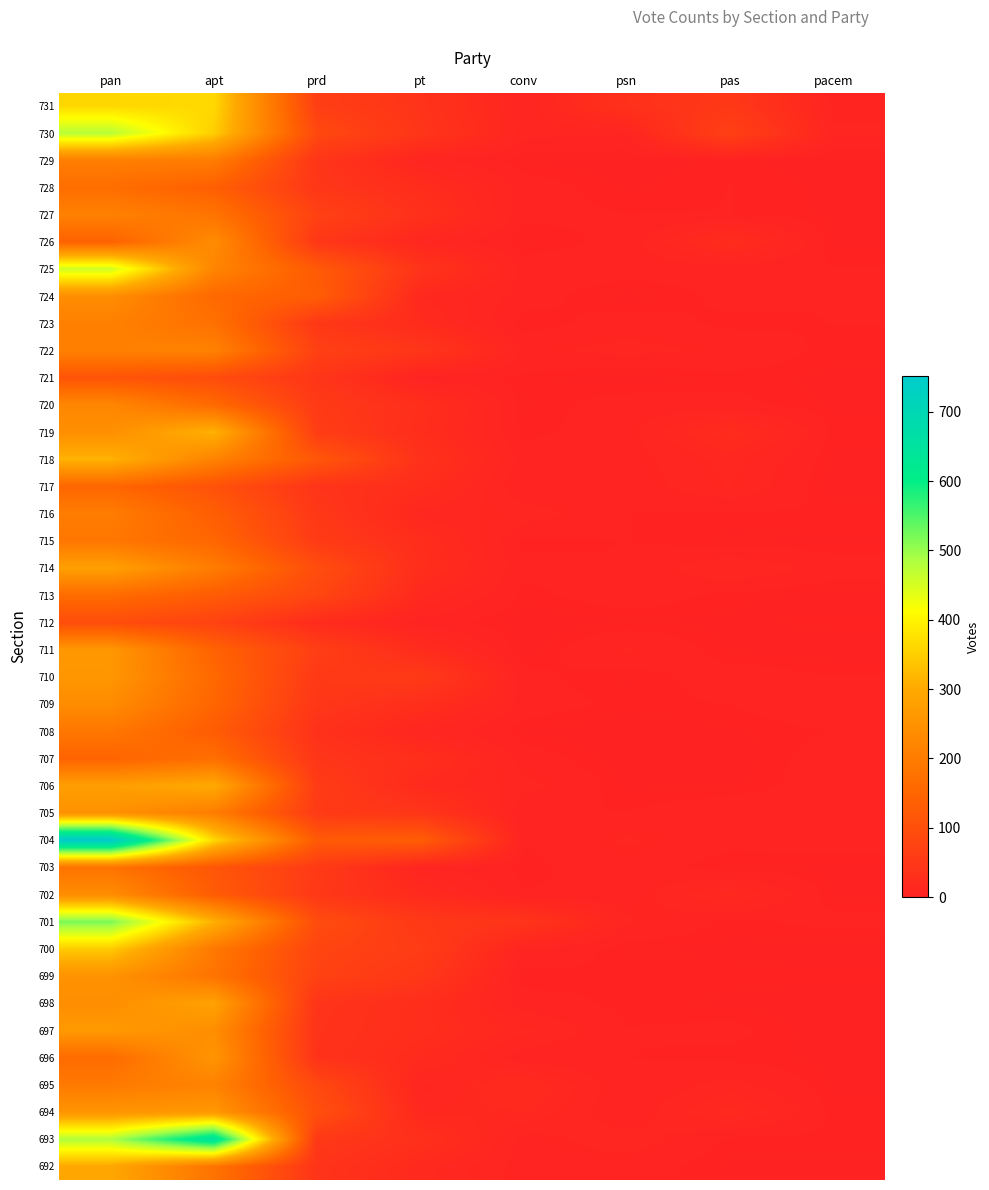

What is the greatest value displayed?

752